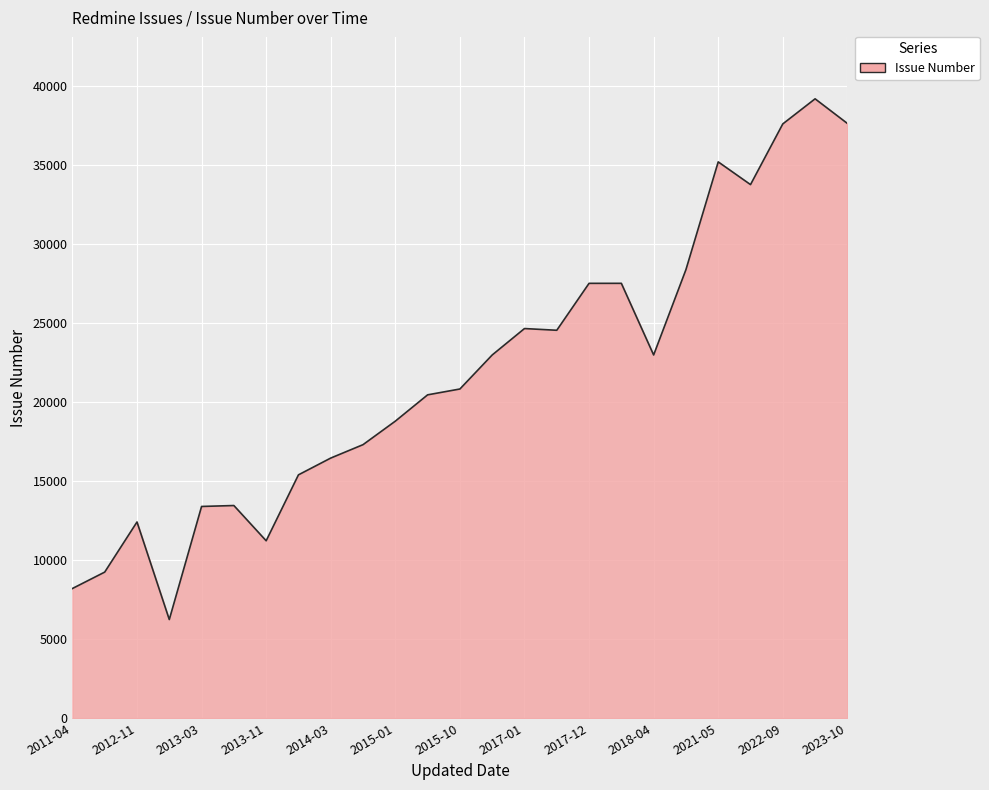

Count the number of data series in this chart.

1